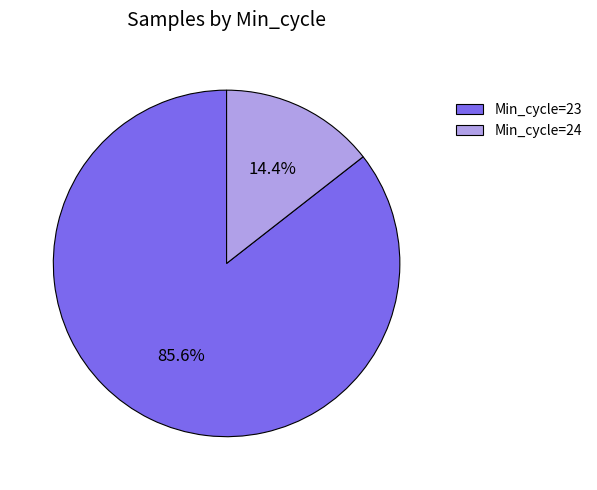

Is there a majority slice in this chart?

Yes